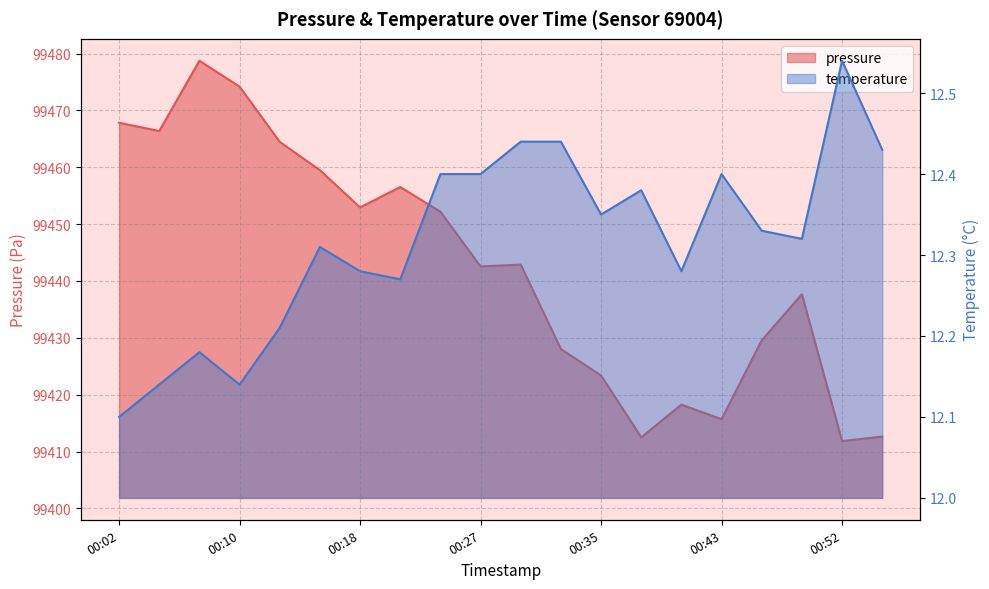

At 00:40, list the series in order from smallest to largest.

temperature, pressure